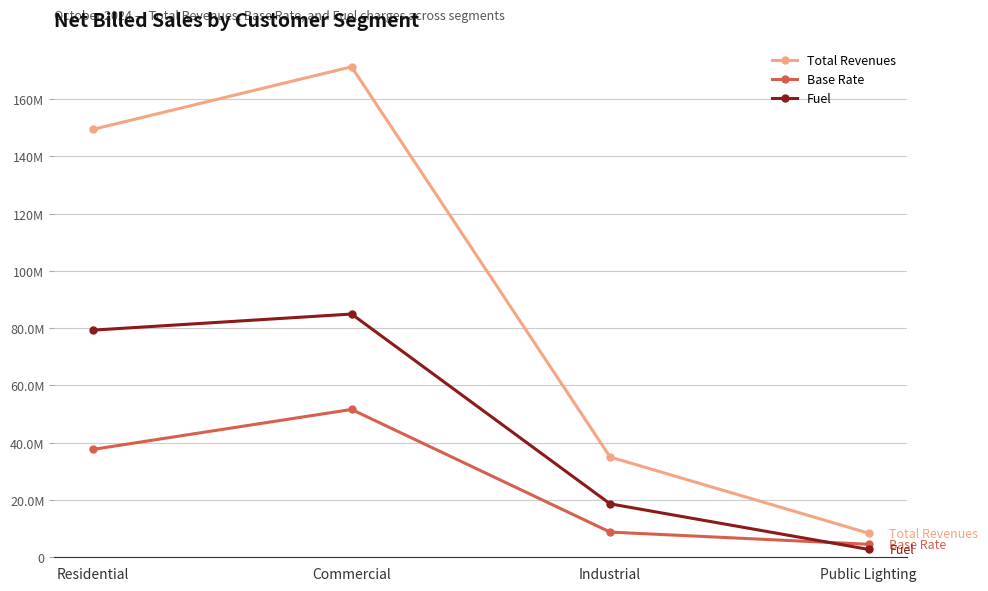

What are all the series names shown in the legend?

Total Revenues, Base Rate, Fuel